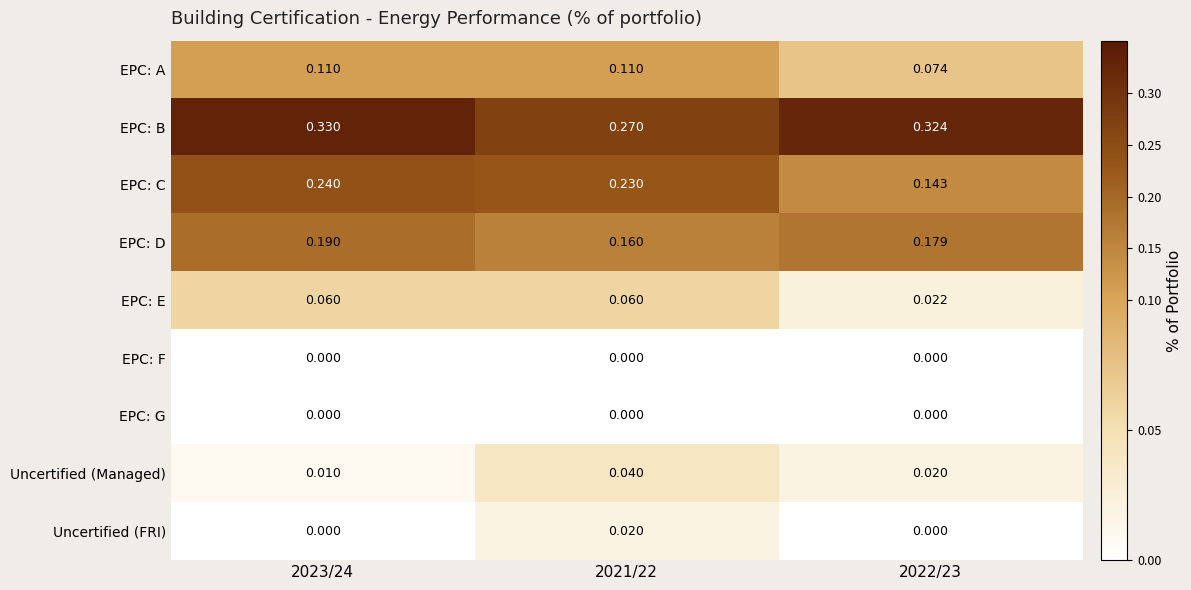

Which series has the widest spread of values?

EPC: C